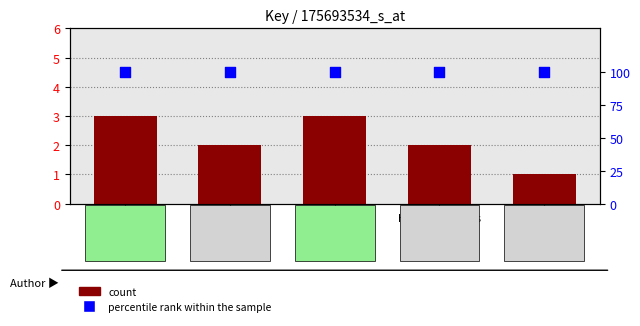

At how many categories does at least one series exceed 56?

5